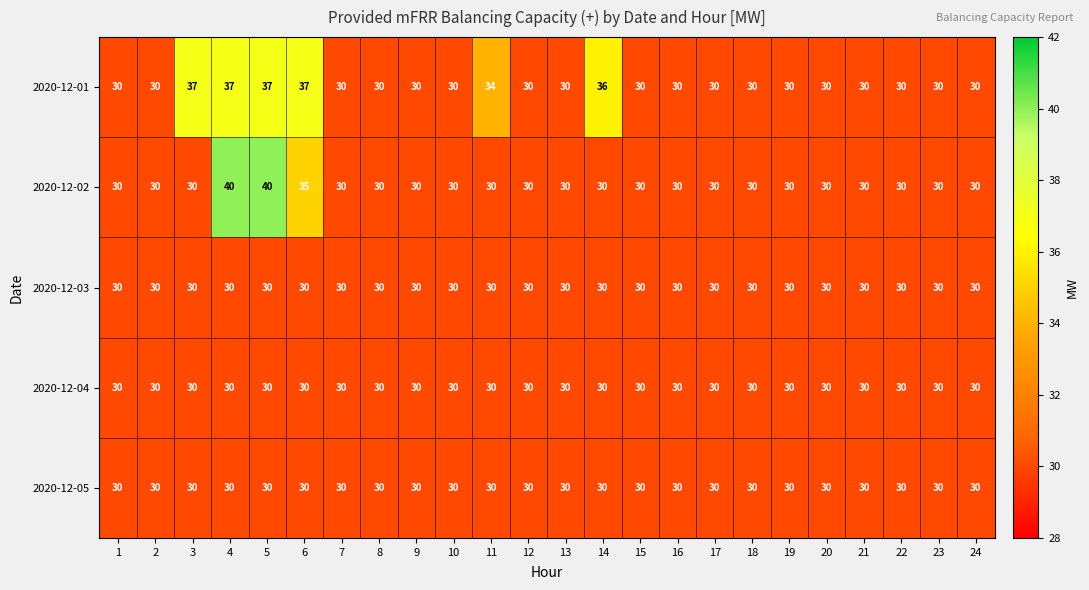

What is the total value across all series at 23?

150